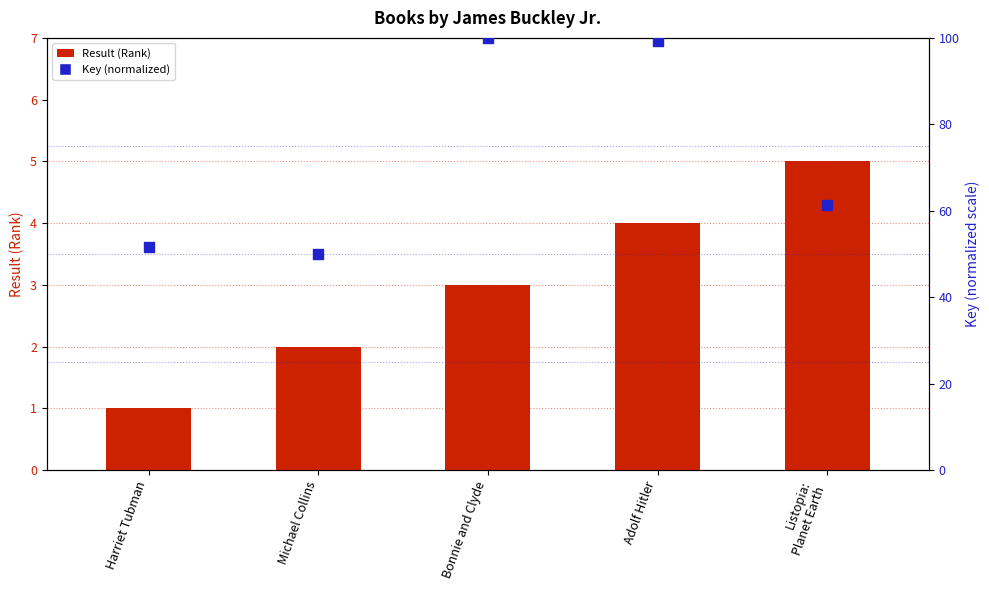

What are all the series names shown in the legend?

Result (Rank), Key (normalized)